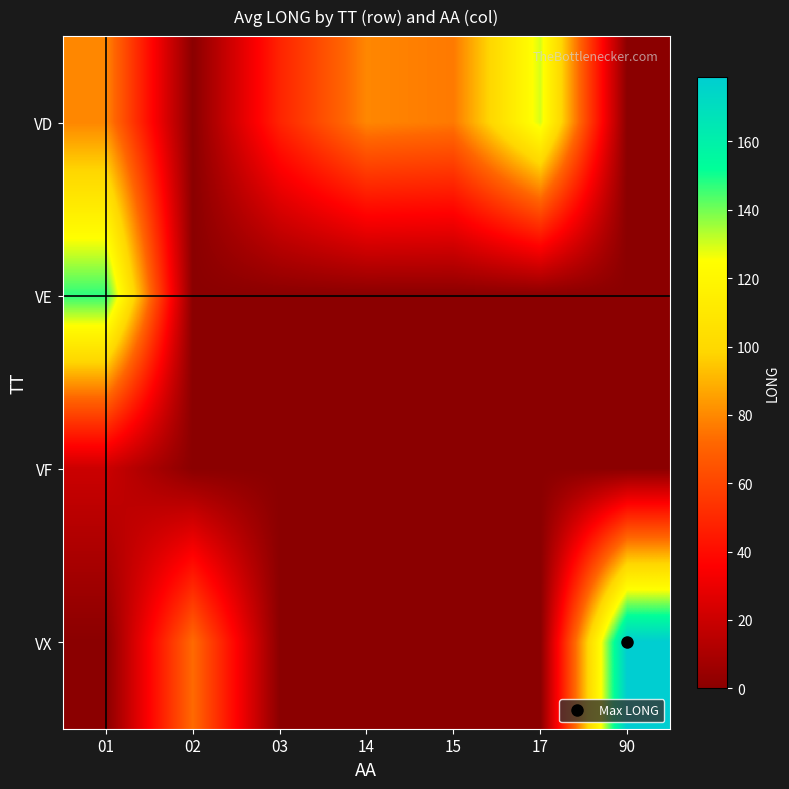

Which has a higher value, 01 or 02?

01